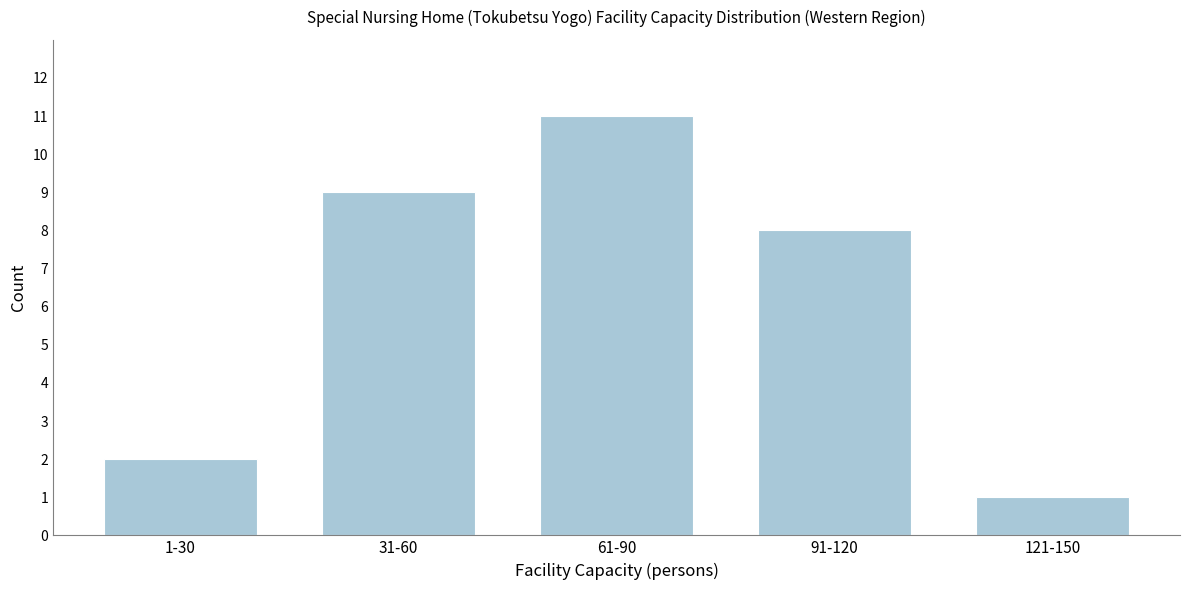

Reading left to right, extract all data points from this chart.

2	9	11	8	1